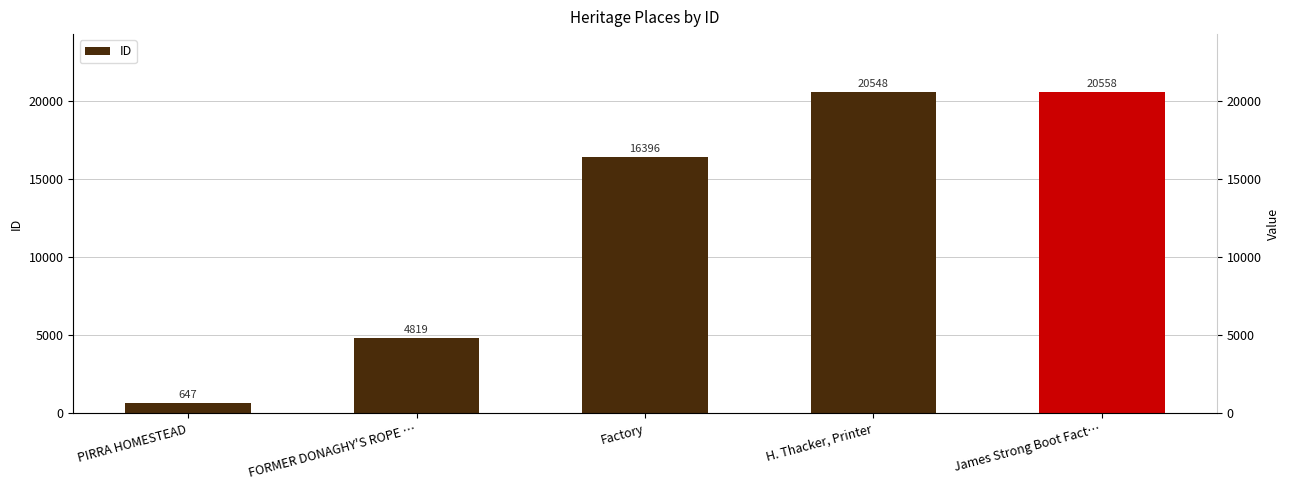

How many values are below 16396?

2